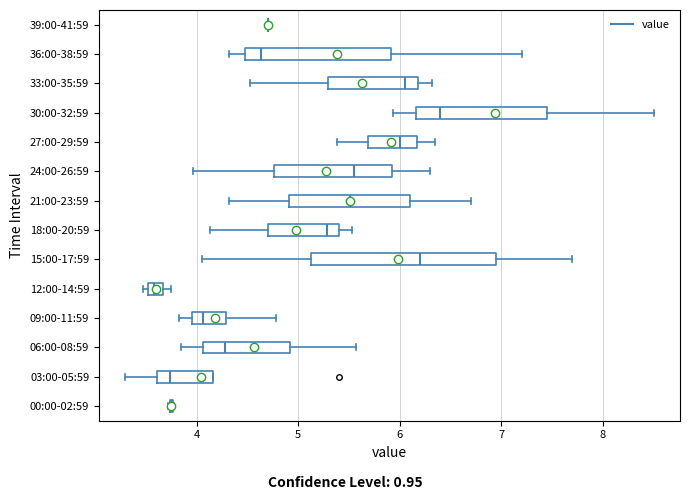

Comparing the boxes themselves (not the whiskers), which one is the widest?

15:00-17:59